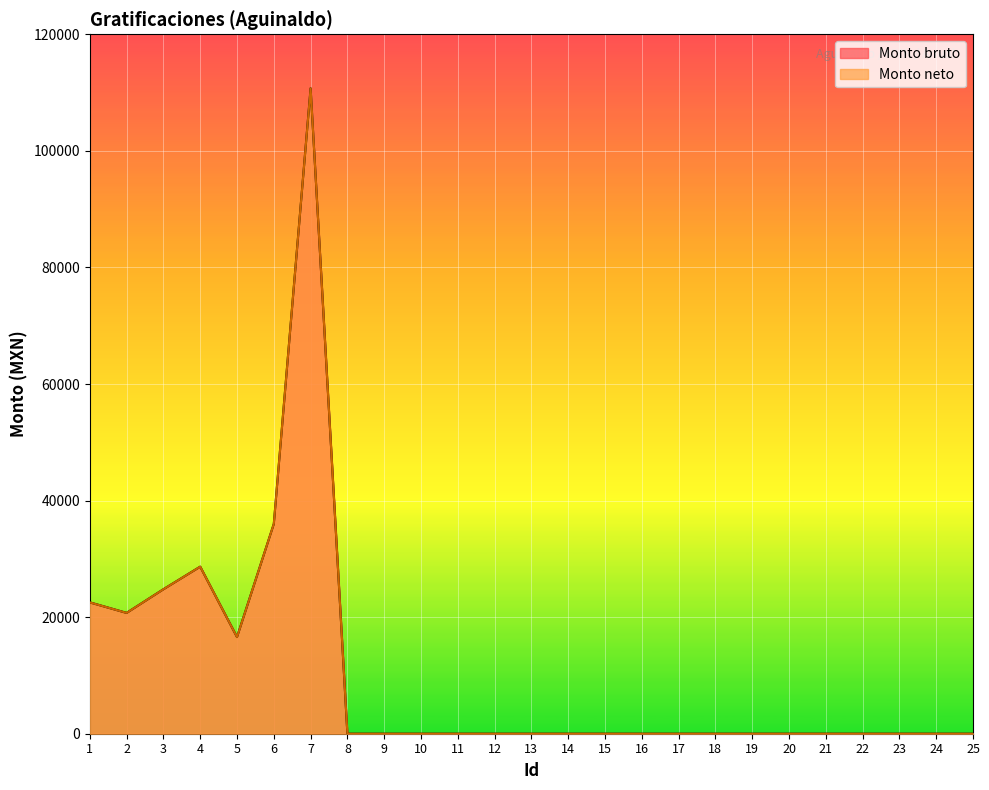

True or false: Monto neto has more than 1 interior local peaks.

True